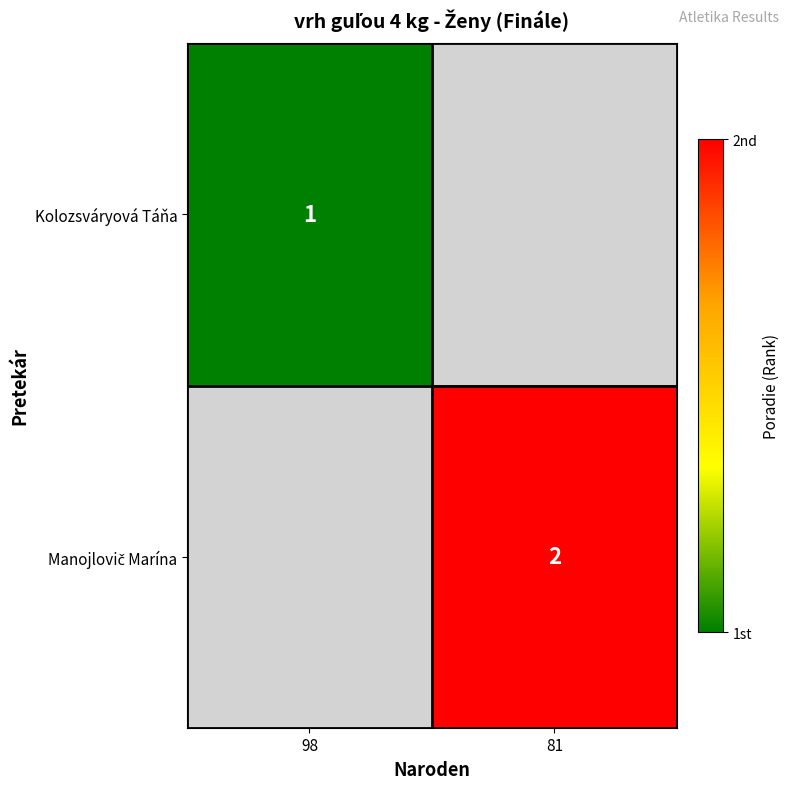

True or false: Kolozsváryová Táňa has a value of 1 at 98.

True